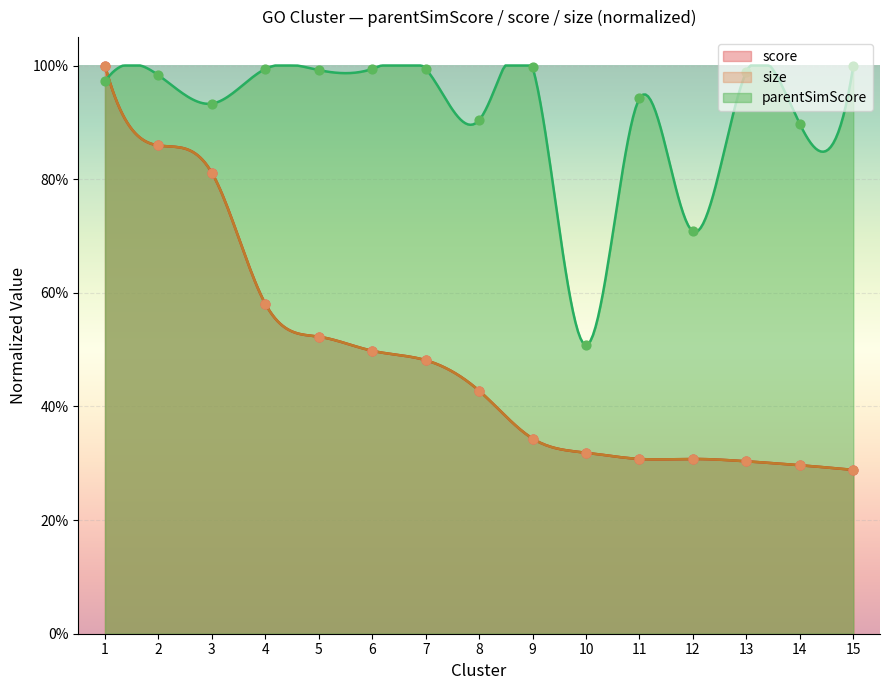

Which series has the largest total across all categories?

parentSimScore